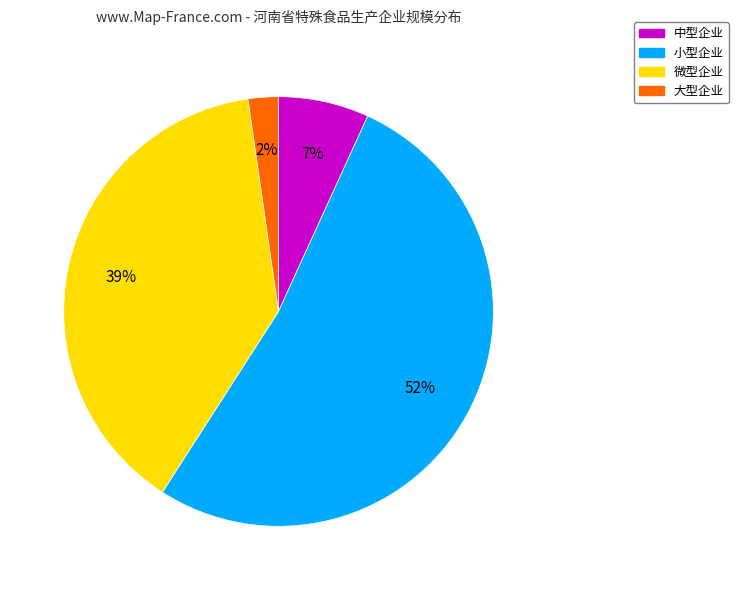

To the nearest percent, what is the difference between the largest and smallest slice percentages?

50%